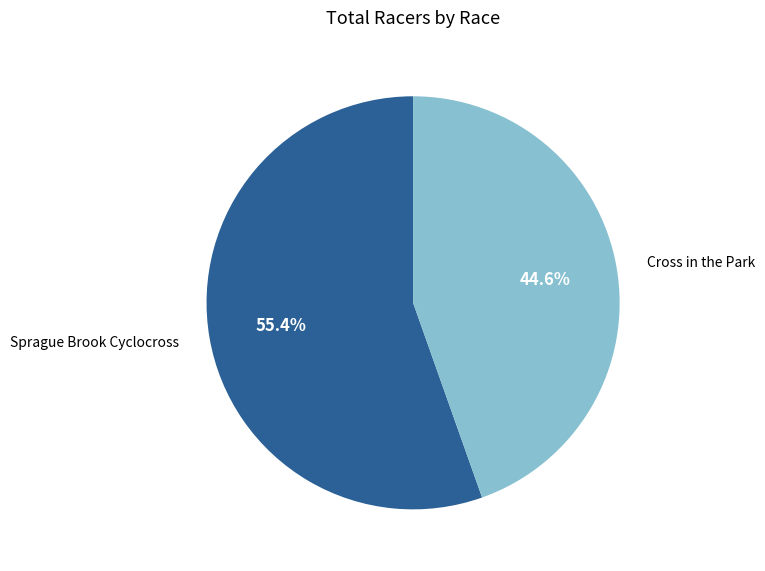

True or false: Sprague Brook Cyclocross accounts for 44% of the total.

False